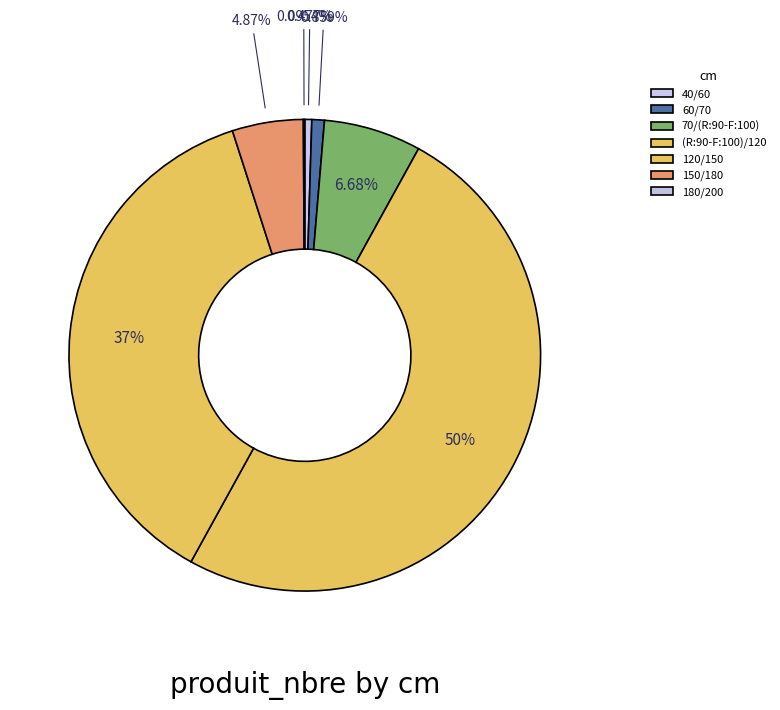

To the nearest percent, what is the average slice percentage?

14%